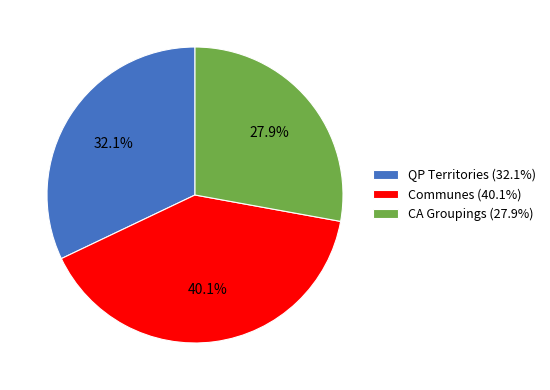

Is there any slice that represents more than half of the pie?

No